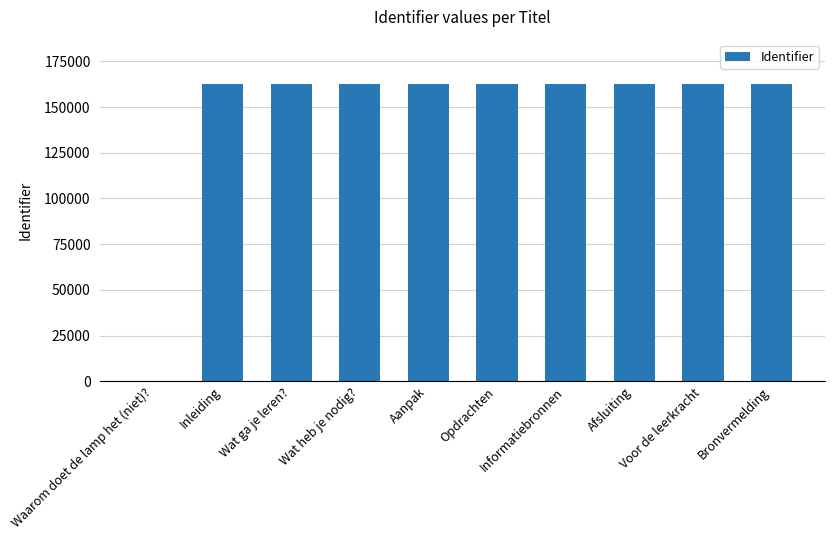

The chart shows a value of -74605 at Waarom doet de lamp het (niet)?. True or false?

False